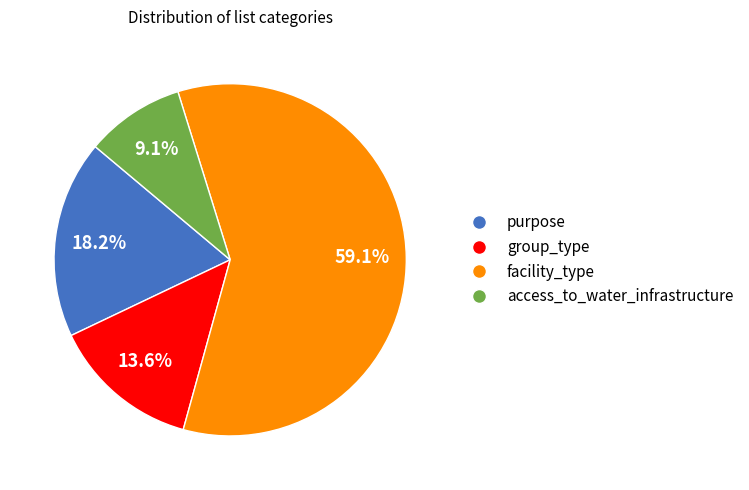

What percentage is the facility_type slice, to the nearest percent?

59%